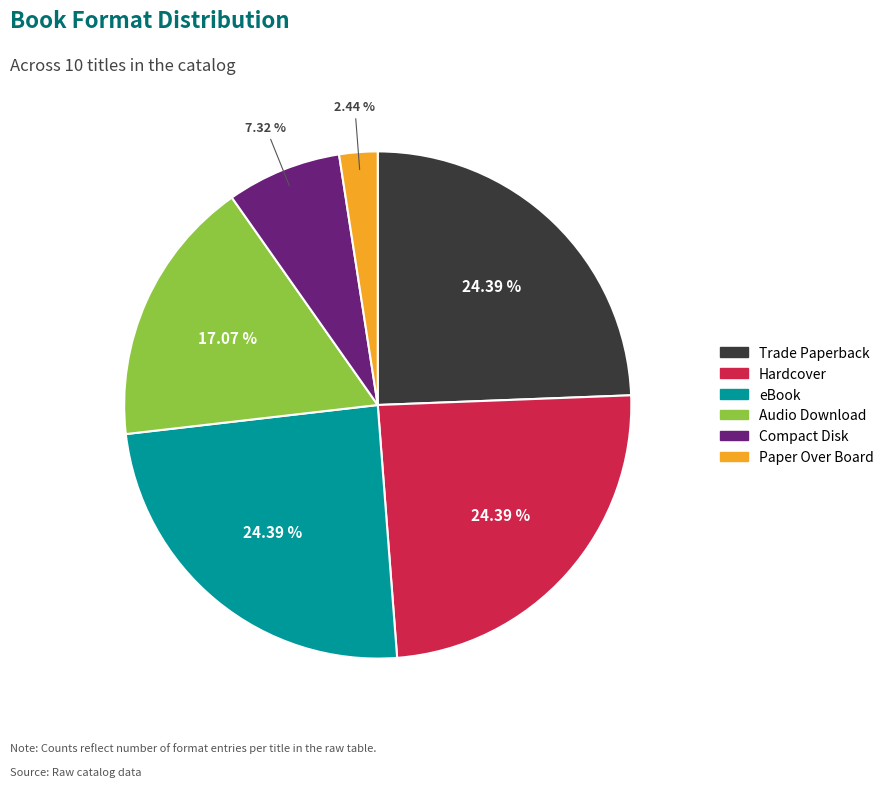

What is the ratio of the value at Hardcover to the value at Compact Disk?

3.3